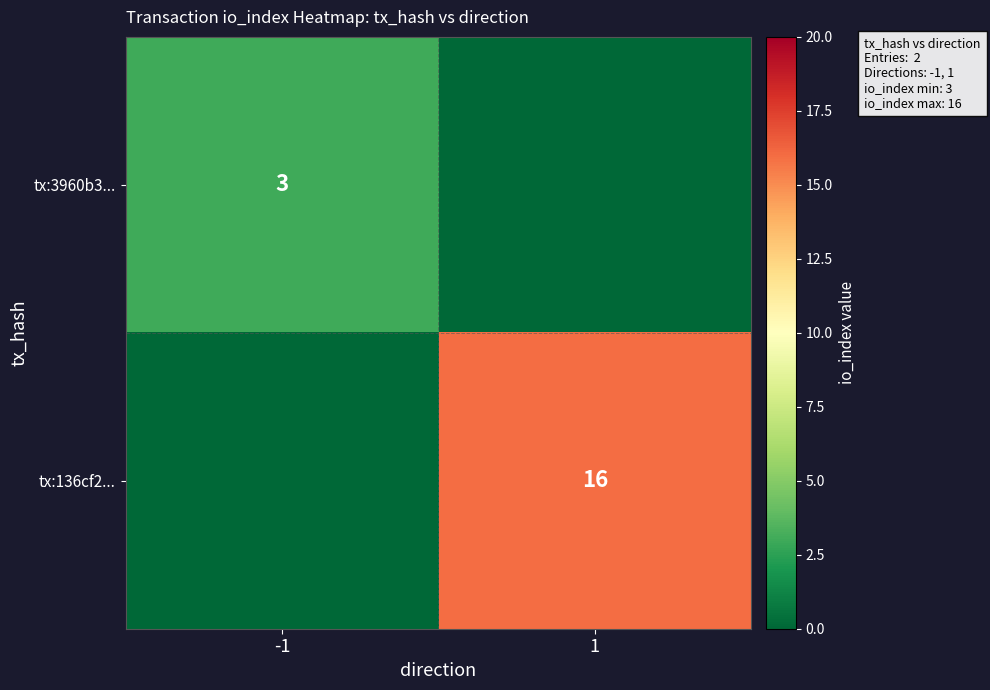

Is the value of tx:136cf2... at 1 greater than the value of tx:3960b3... at -1?

Yes